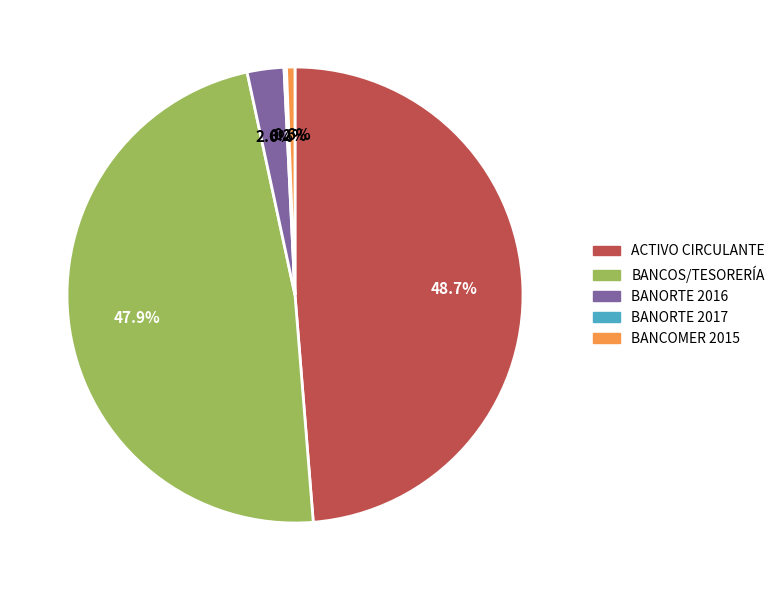

Does any single category account for the majority?

No